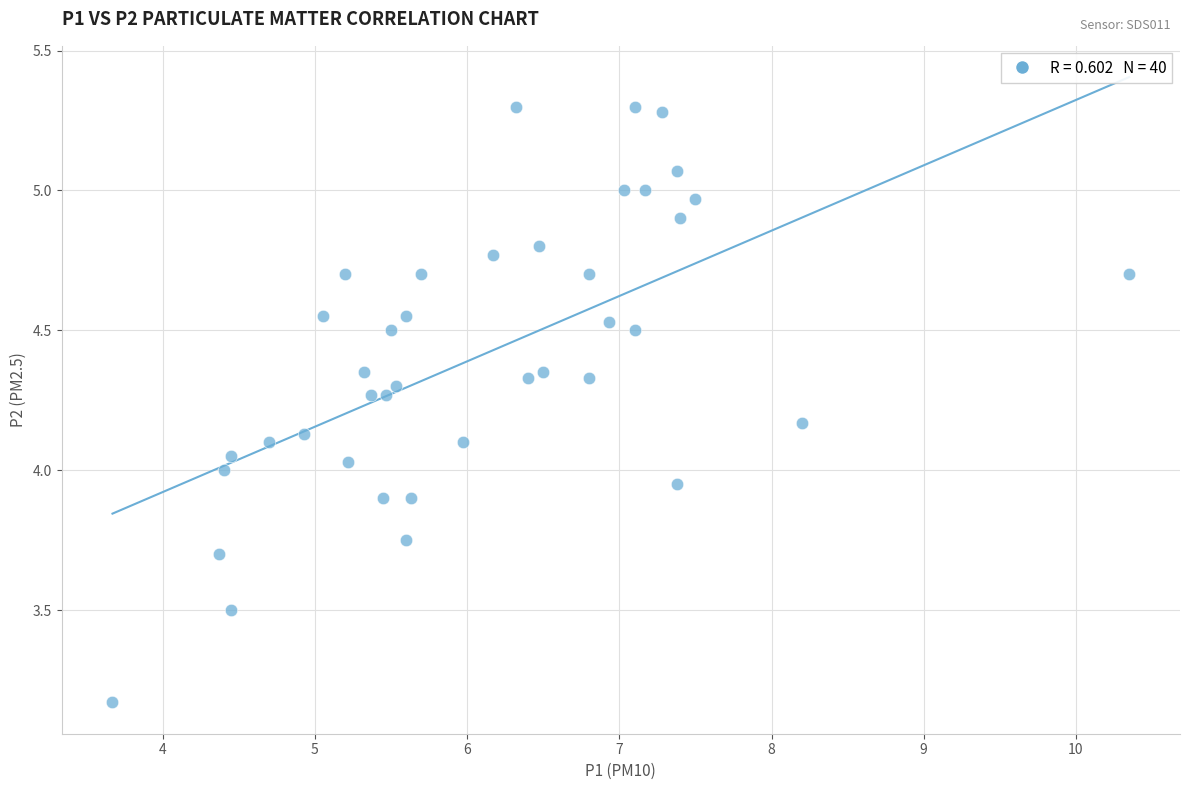

What is the range of Y values (max minus min)?

2.1